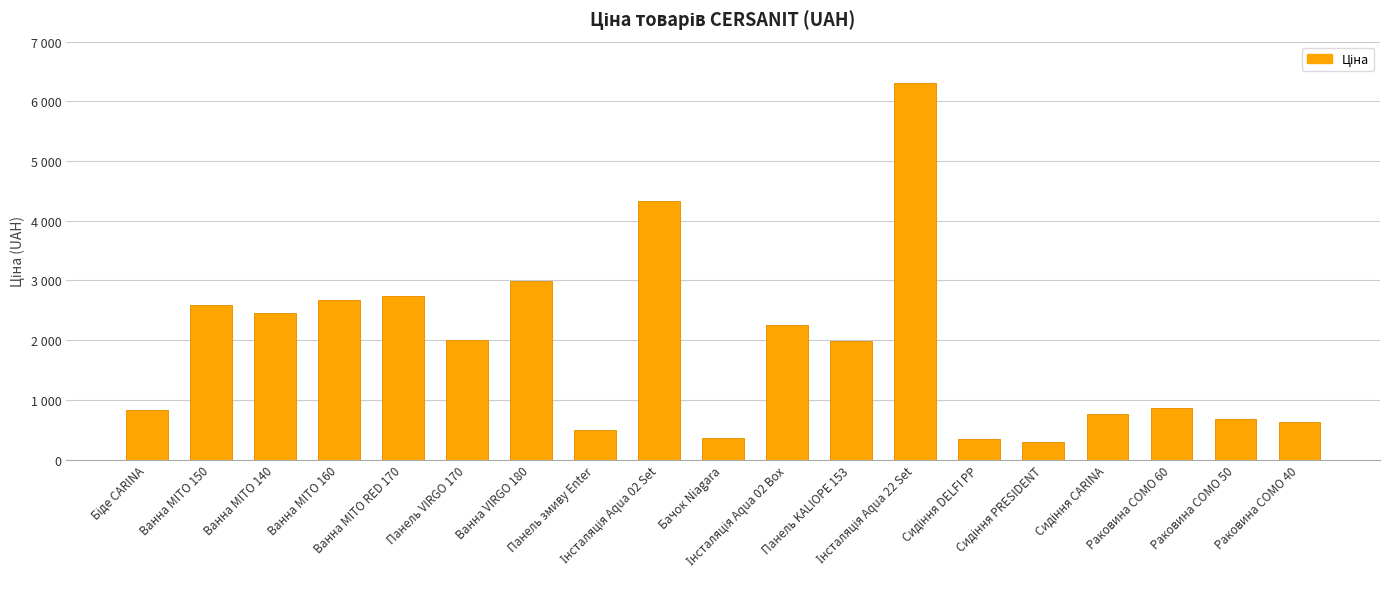

Rank the categories by value from highest to lowest.

Інсталяція Aqua 22 Set, Інсталяція Aqua 02 Set, Ванна VIRGO 180, Ванна MITO RED 170, Ванна MITO 160, Ванна MITO 150, Ванна MITO 140, Інсталяція Aqua 02 Box, Панель VIRGO 170, Панель KALIOPE 153, Раковина COMO 60, Біде CARINA, Сидіння CARINA, Раковина COMO 50, Раковина COMO 40, Панель змиву Enter, Бачок Niagara, Сидіння DELFI PP, Сидіння PRESIDENT